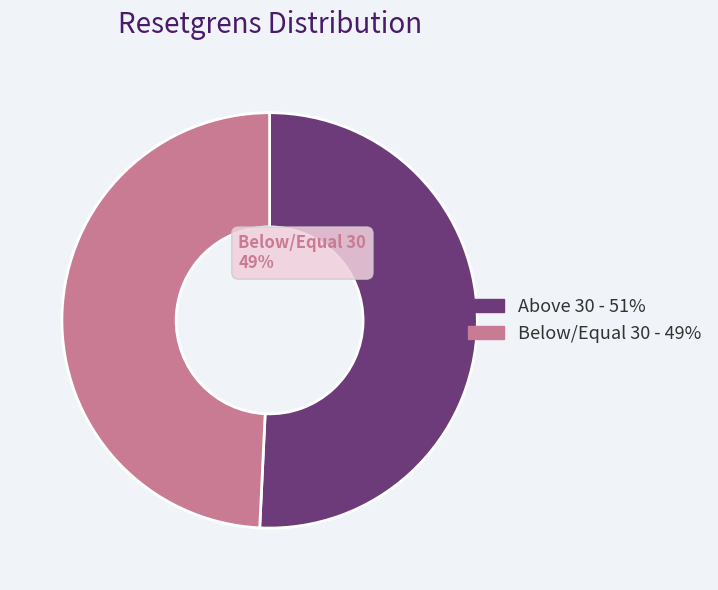

Which slice is the largest?

Above 30 - 51%